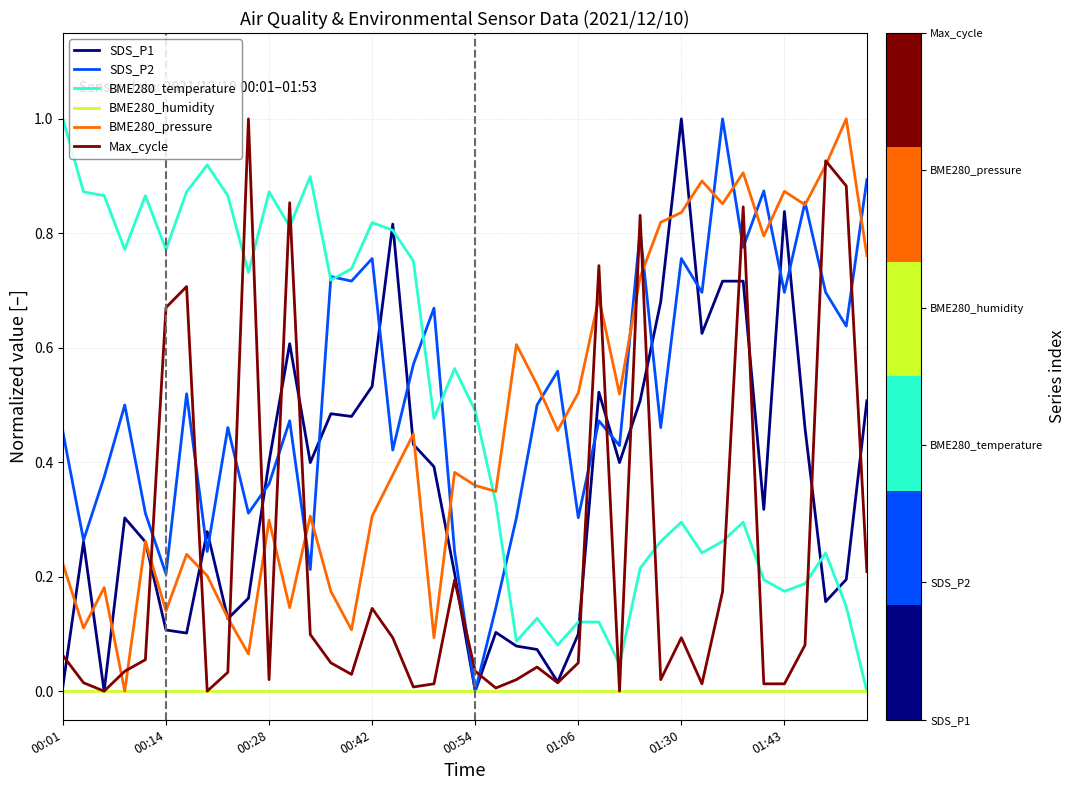

True or false: BME280_pressure has more than 0 interior local peaks.

True